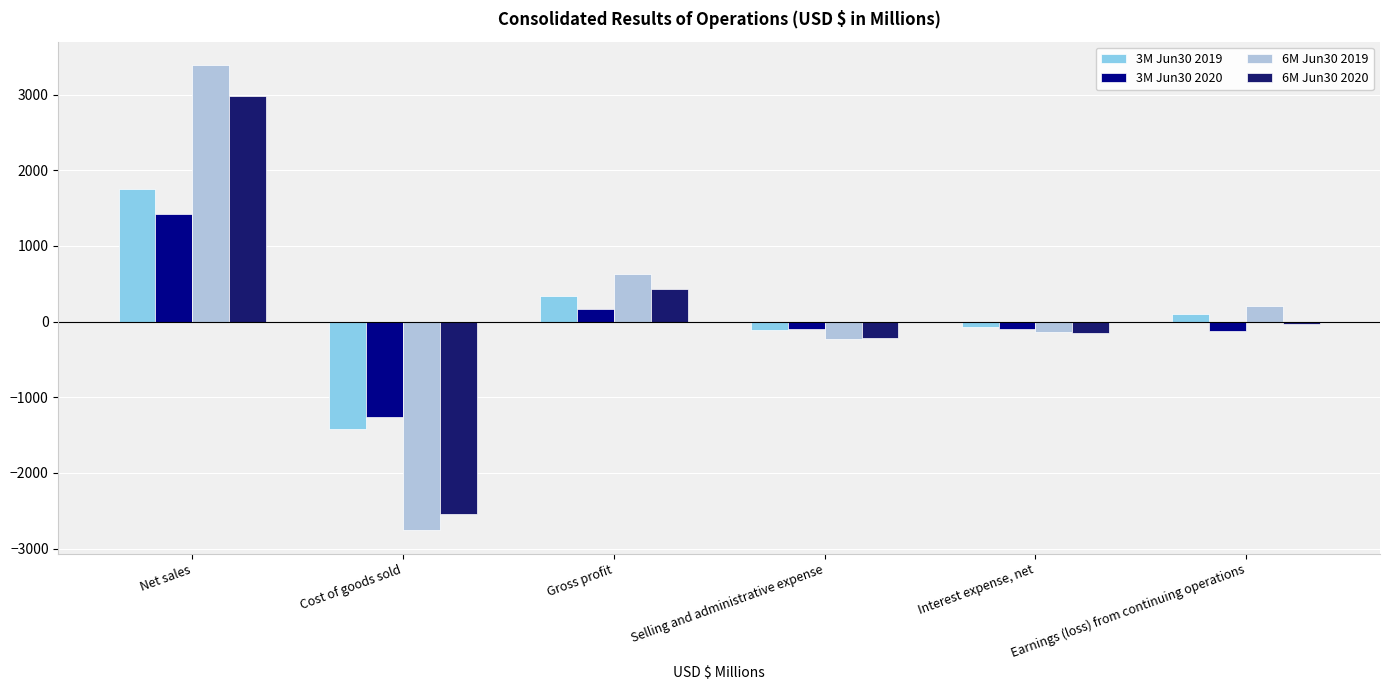

What is the difference between the 6M Jun30 2019 values at Gross profit and Cost of goods sold?

3393